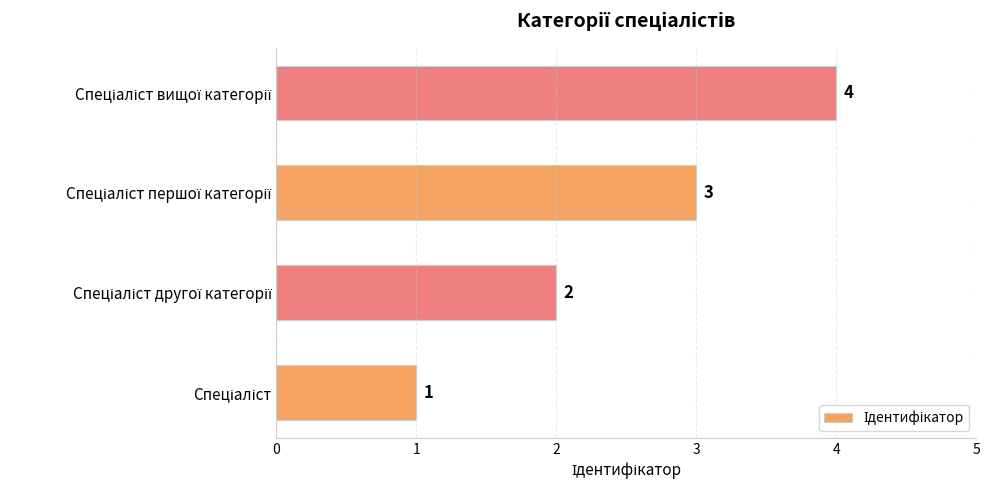

How many bars are there in total?

4